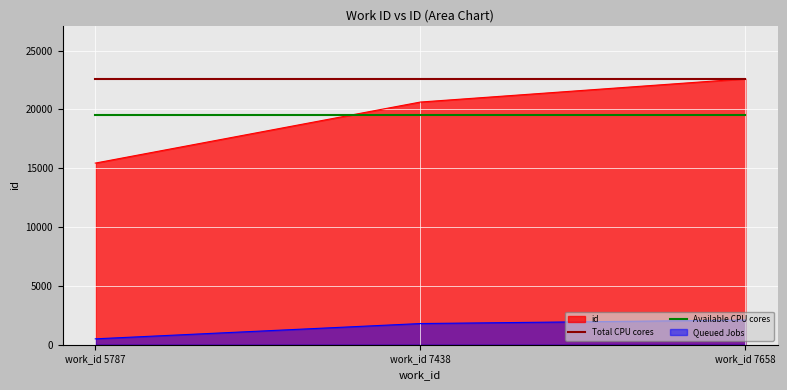

How many distinct data groups are displayed?

4